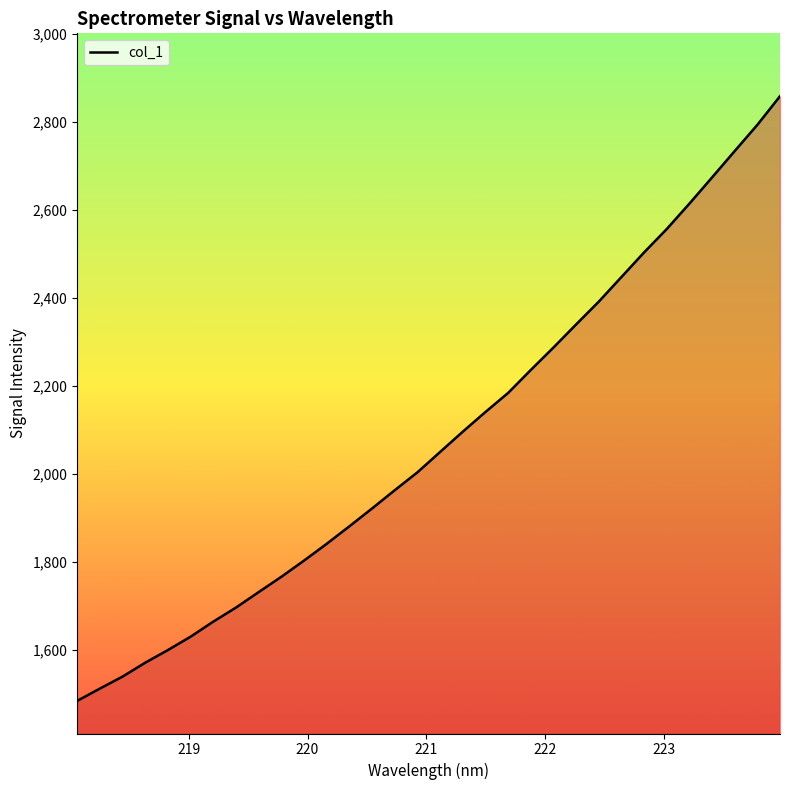

What is the maximum value shown in the chart?

2857.6